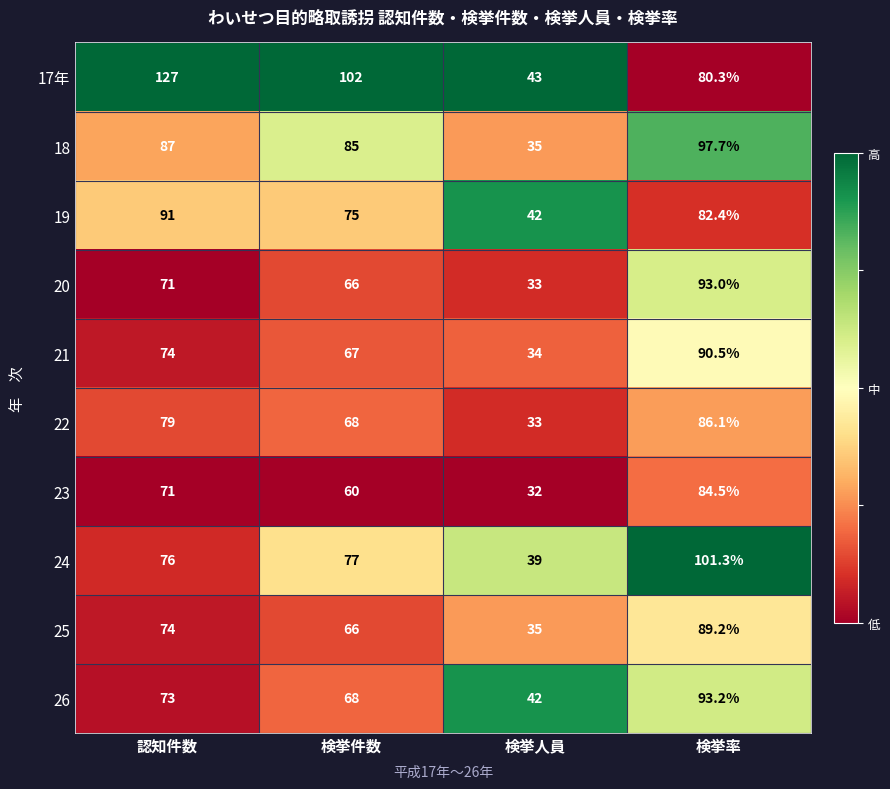

What is the total value across all series at 検挙人員?

368.0